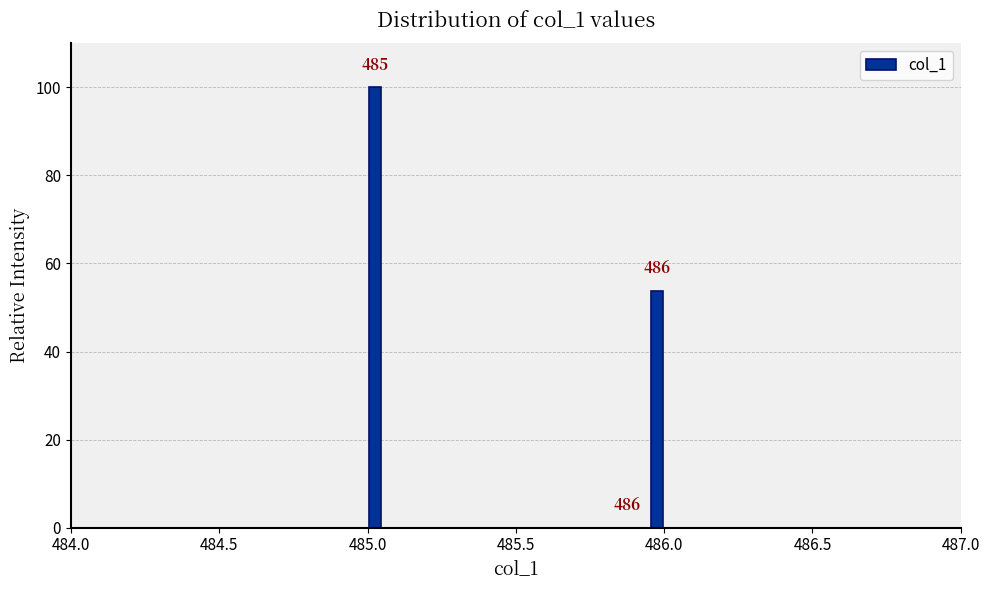

Read against the x-axis, roughly where is the centre of the tallest bar?

485.05